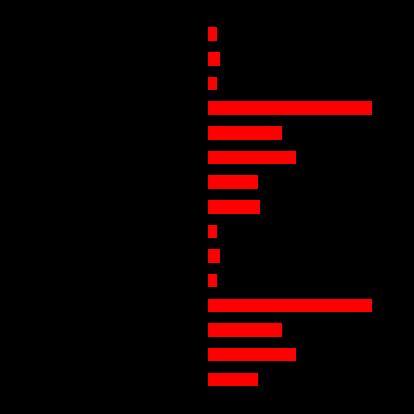

True or false: P (Purchase) has a value of -0.0 at 10.

True